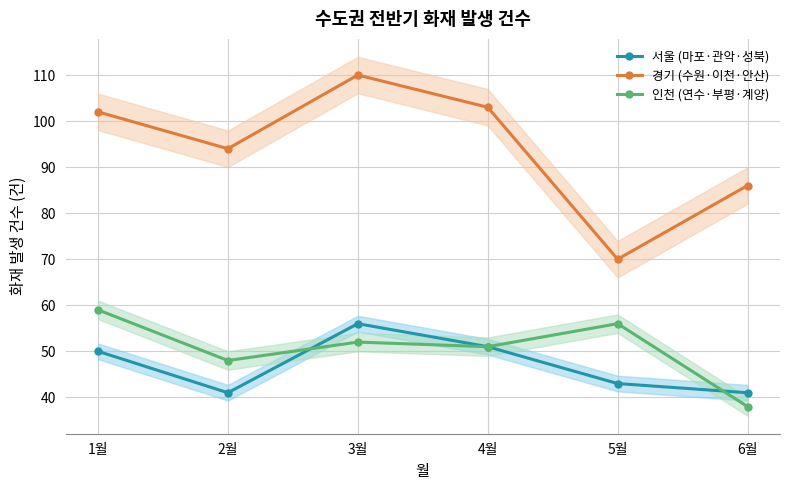

At which label does 경기 (수원·이천·안산) first exceed 102?

3월